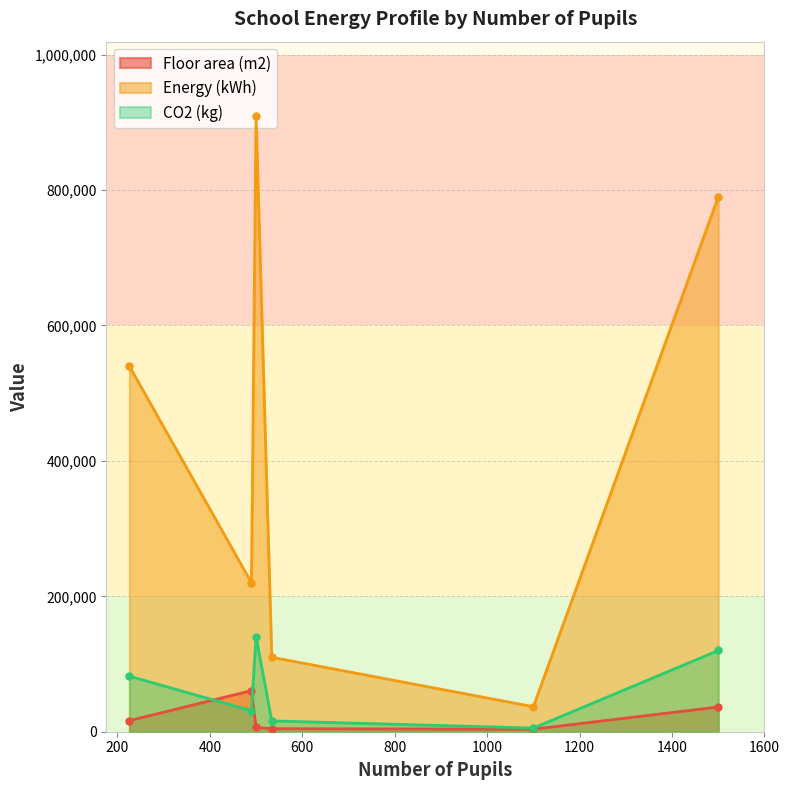

Which series changed the most between 1100 and 1500?

Energy (kWh)